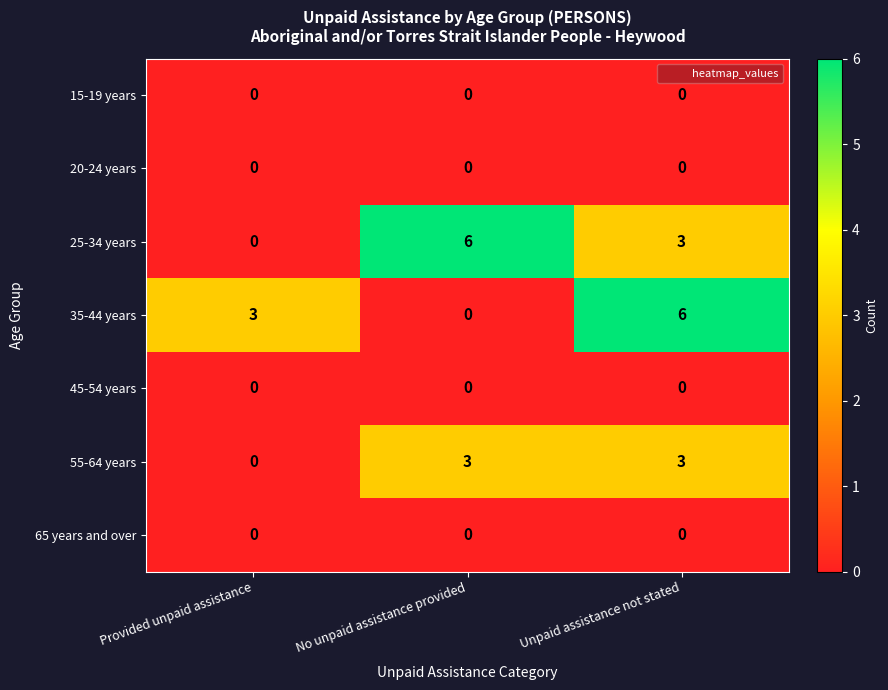

Reading right to left, list all the values displayed in this chart.

15-19 years: 0	0	0
20-24 years: 0	0	0
25-34 years: 3	6	0
35-44 years: 6	0	3
45-54 years: 0	0	0
55-64 years: 3	3	0
65 years and over: 0	0	0